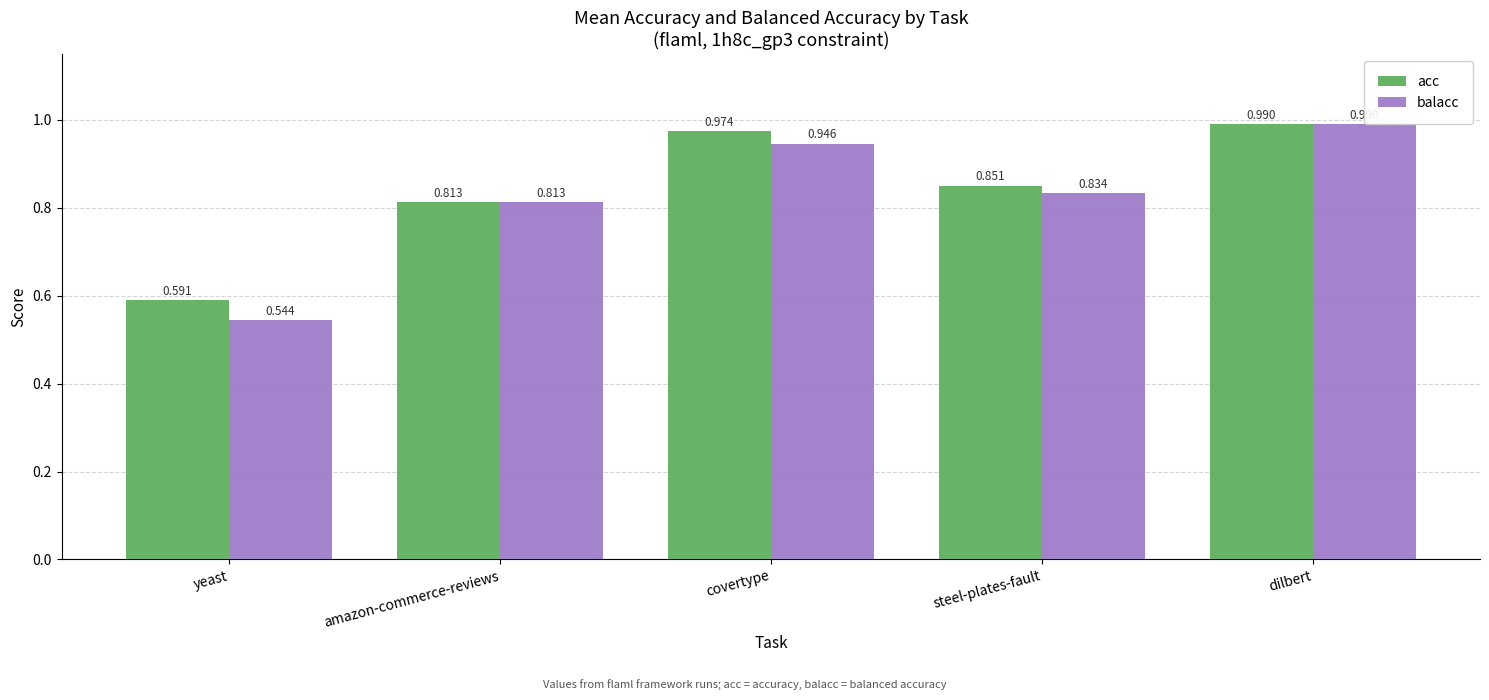

Is the value of acc at dilbert greater than the value of balacc at amazon-commerce-reviews?

Yes